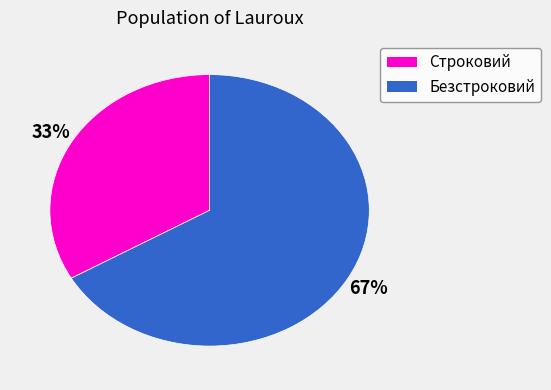

The Безстроковий slice represents 79% of the pie. True or false?

False